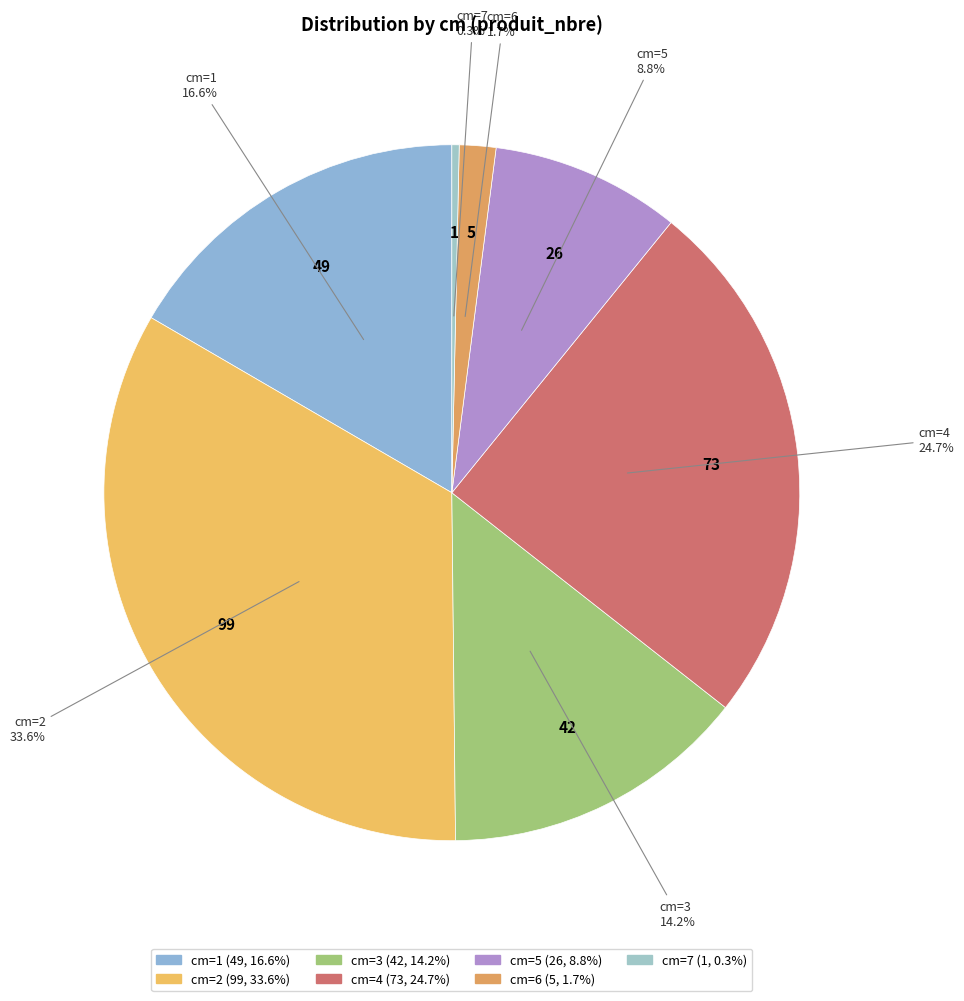

Is there any slice that represents more than half of the pie?

No